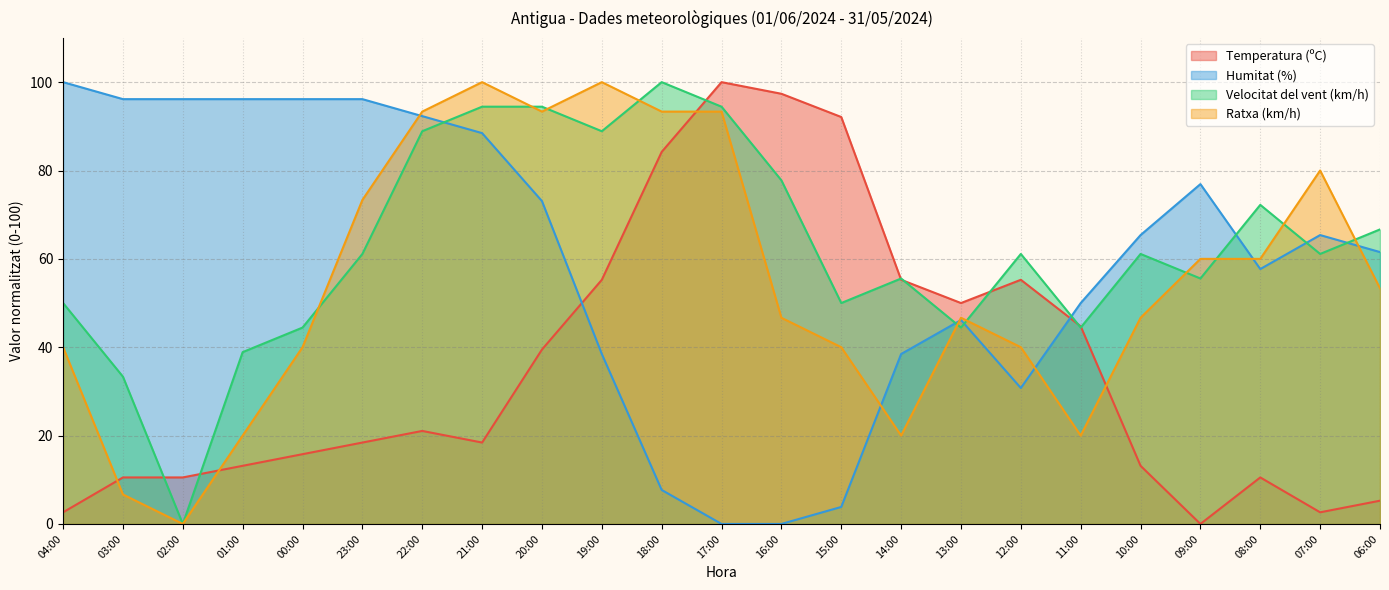

Where is the first local minimum for Velocitat del vent (km/h)?

02:00